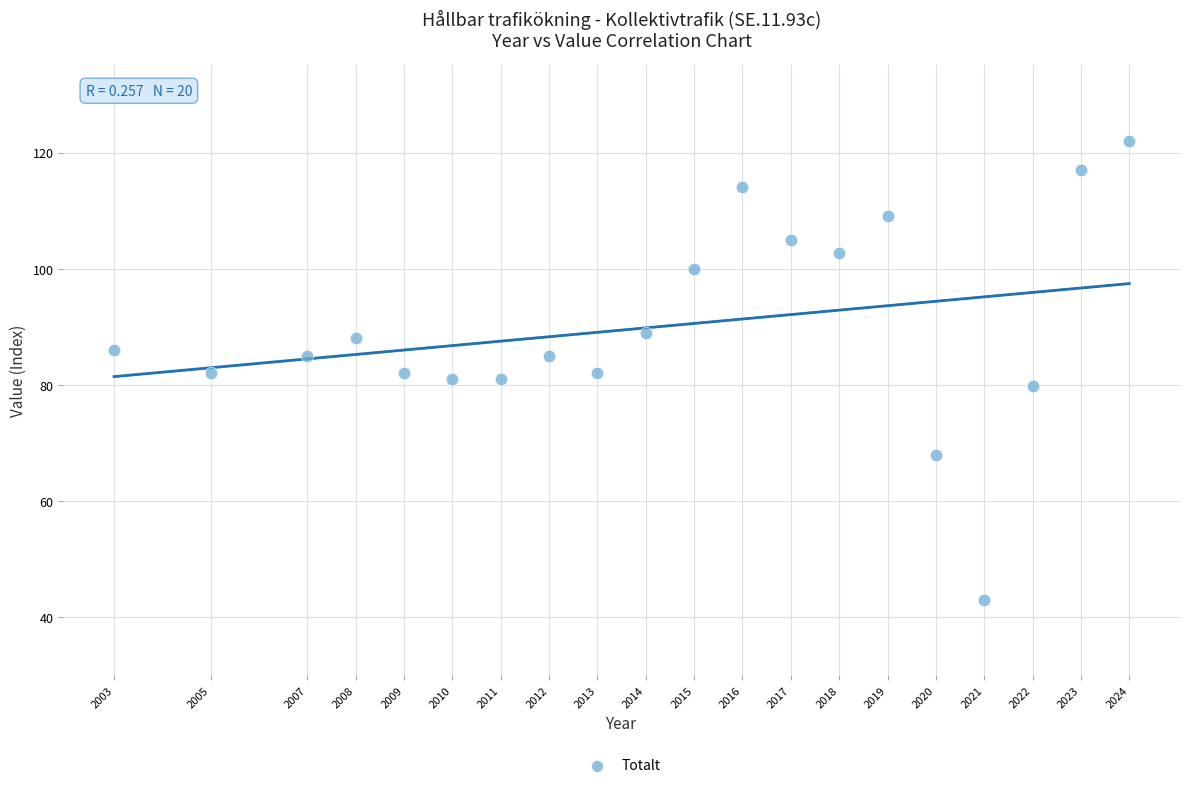

What is the range of X values (max minus min)?

21.0